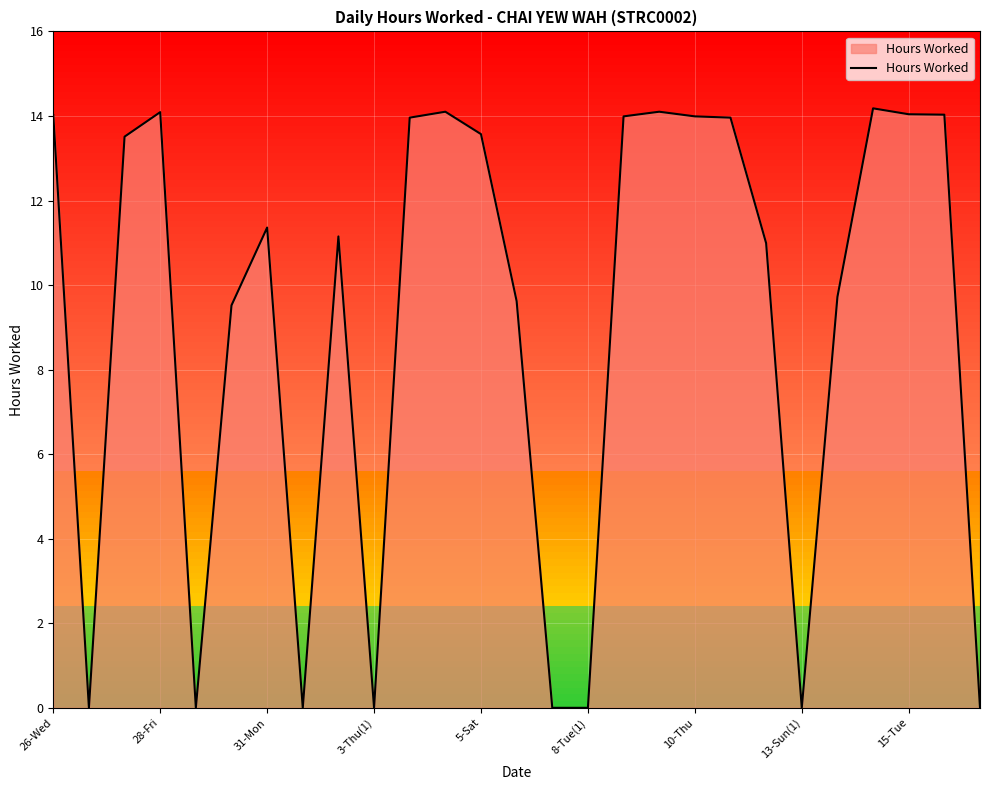

What is the maximum value shown in the chart?

14.2